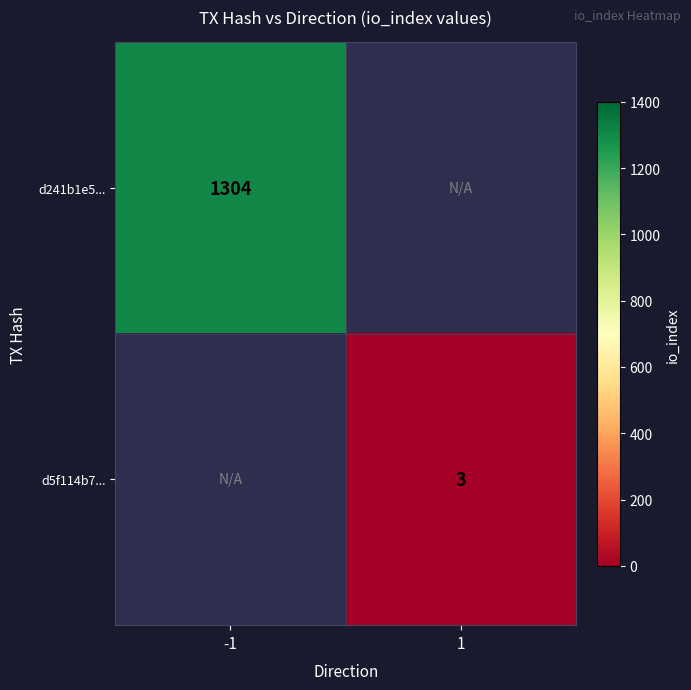

Is the value of d5f114b7... at 1 greater than the value of d241b1e5... at -1?

No